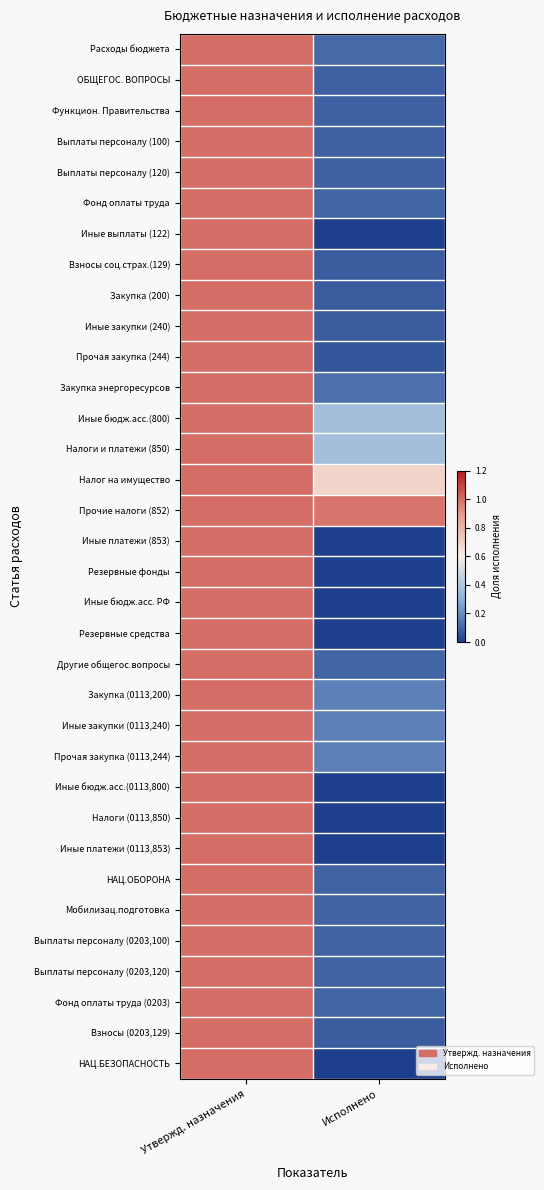

At which category is the sum across all series the highest?

Утвержд. назначения